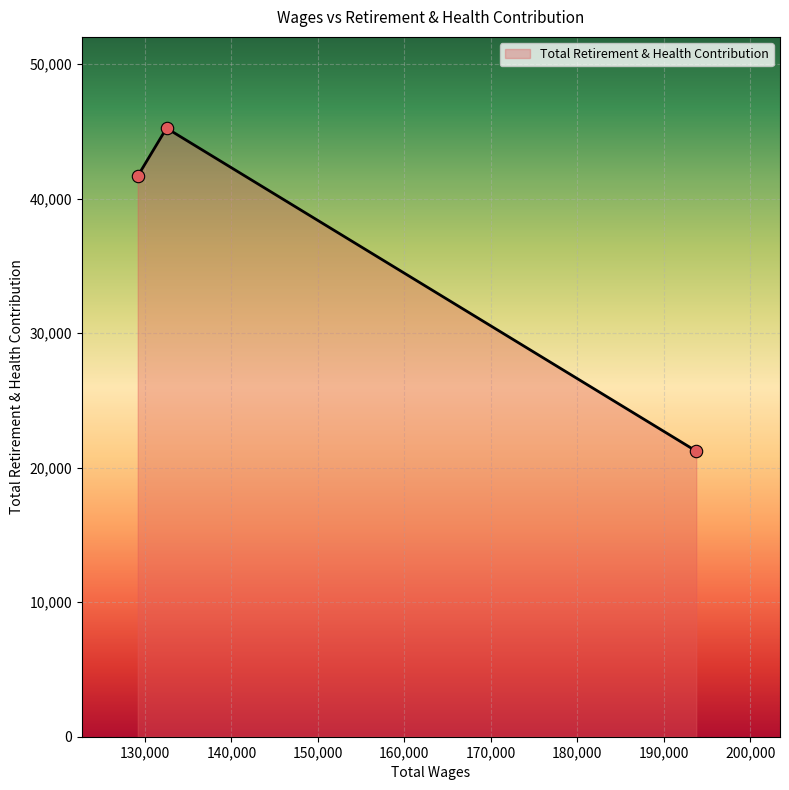

What is the change in value from 193749.0 to 129166.0?

+20454